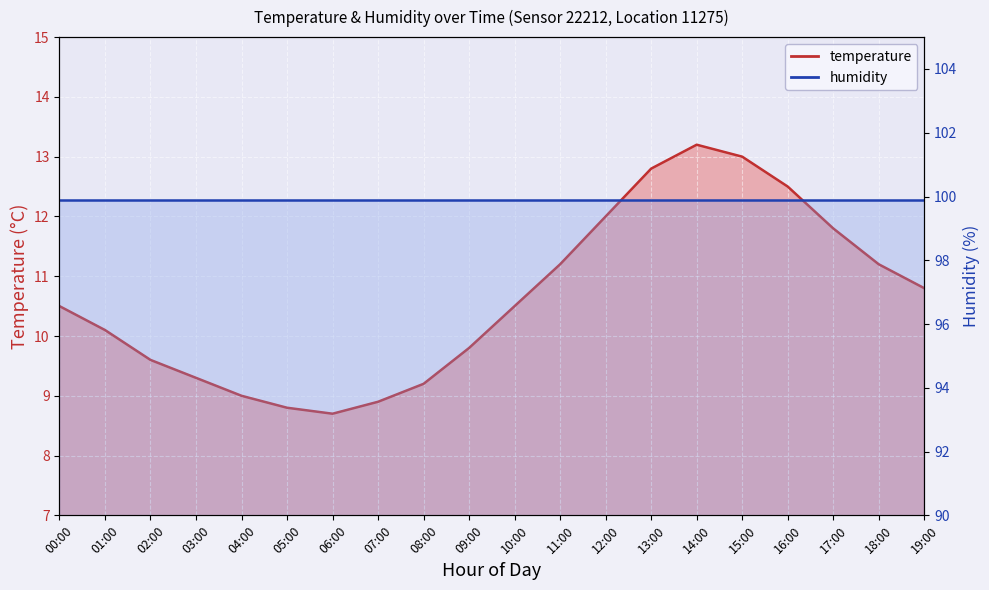

At which category does the data reach its first local peak?

14:00